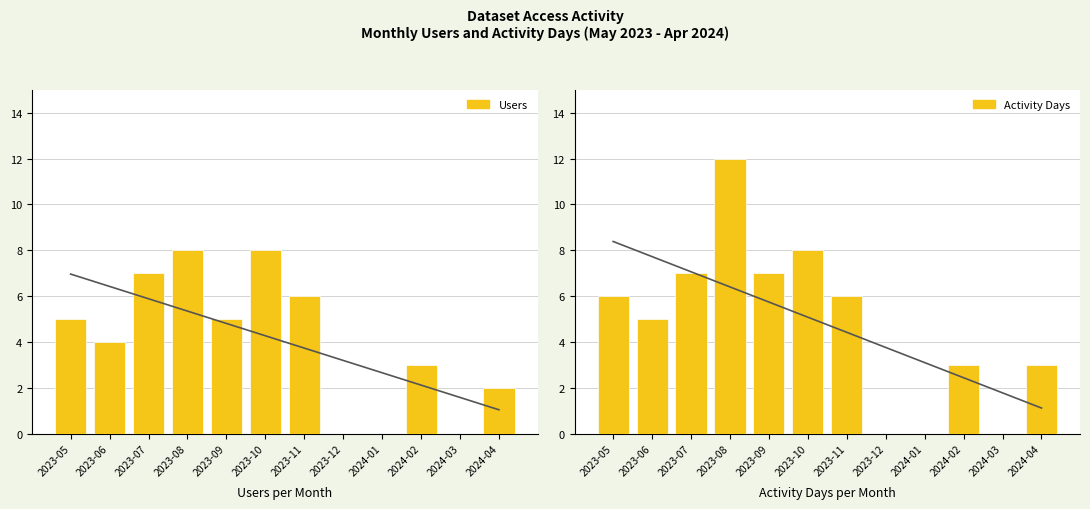

Rank the categories by Users value from lowest to highest.

2023-12, 2024-01, 2024-03, 2024-04, 2024-02, 2023-06, 2023-05, 2023-09, 2023-11, 2023-07, 2023-08, 2023-10